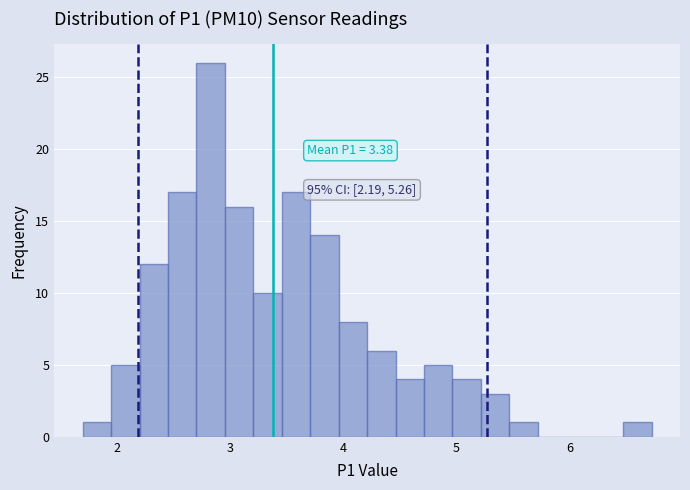

Around what value on the x-axis is the tallest bar? Give the approximate position of its centre, as read against the axis.

2.8